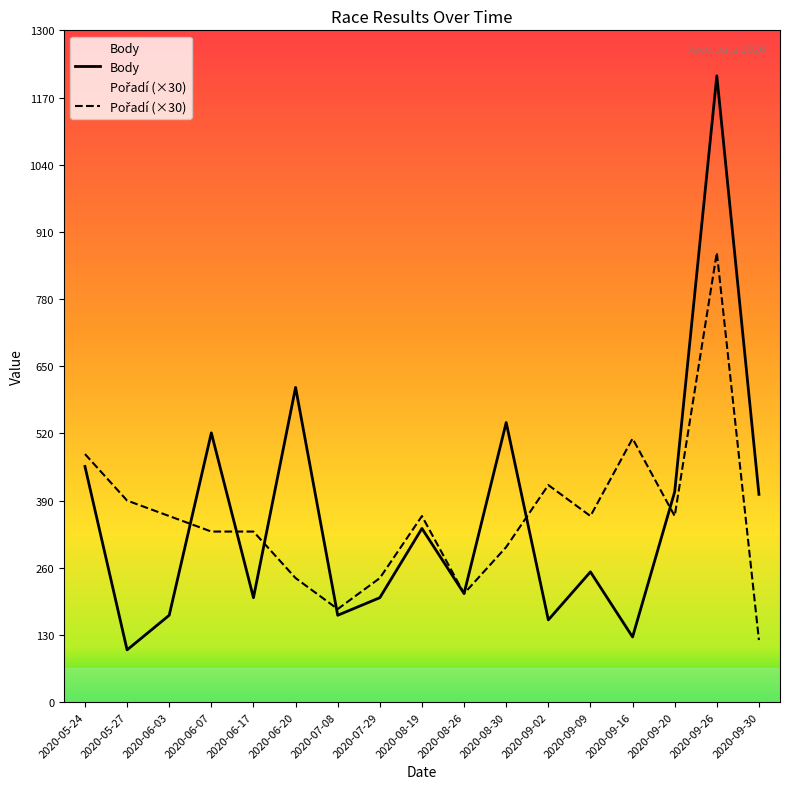

Reading right to left, transcribe all the data shown in this chart.

Body: 402	1212	407	126	252	159	541	210	336	202	168	609	202	521	168	101	456
Pořadí: 120	870	360	510	360	420	300	210	360	240	180	240	330	330	360	390	480